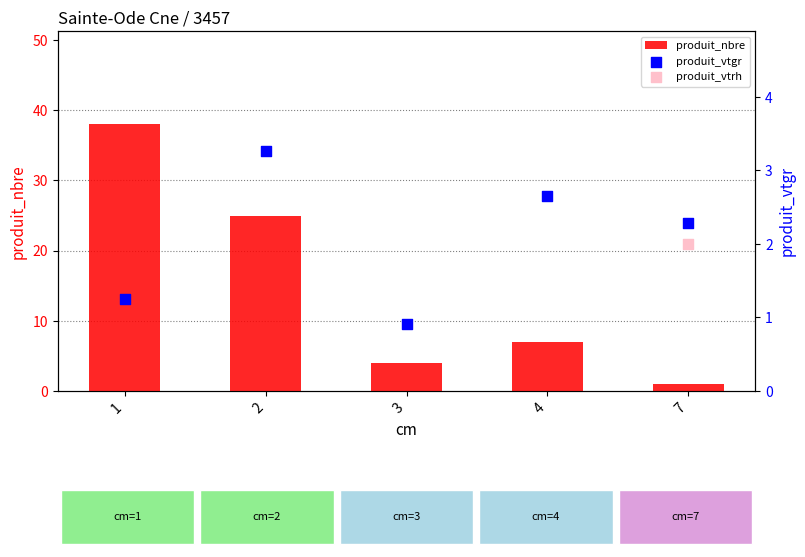

List the labels in order of produit_nbre value, smallest first.

7, 3, 4, 2, 1